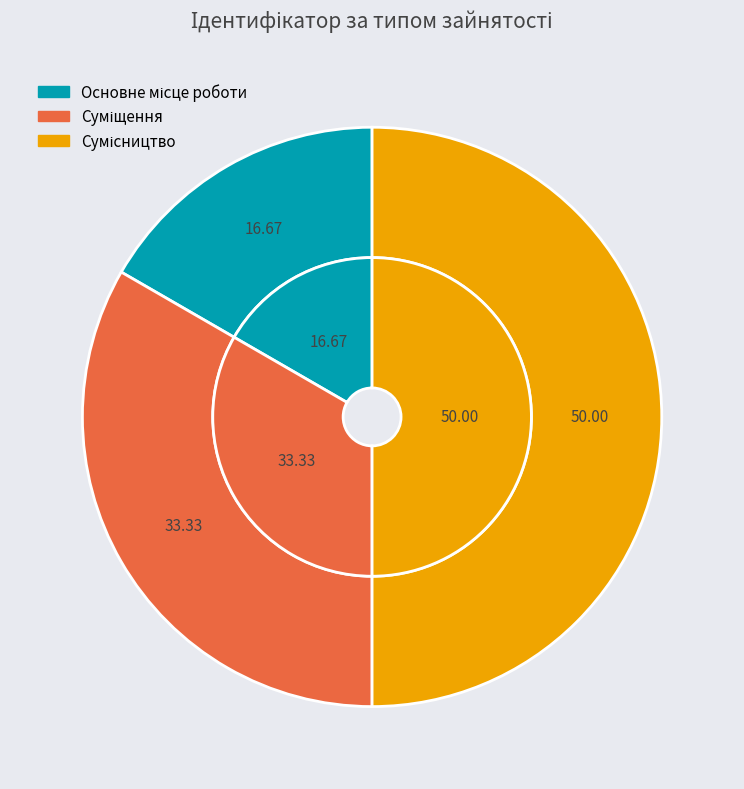

Which category has the smallest portion of the pie?

Основне місце роботи